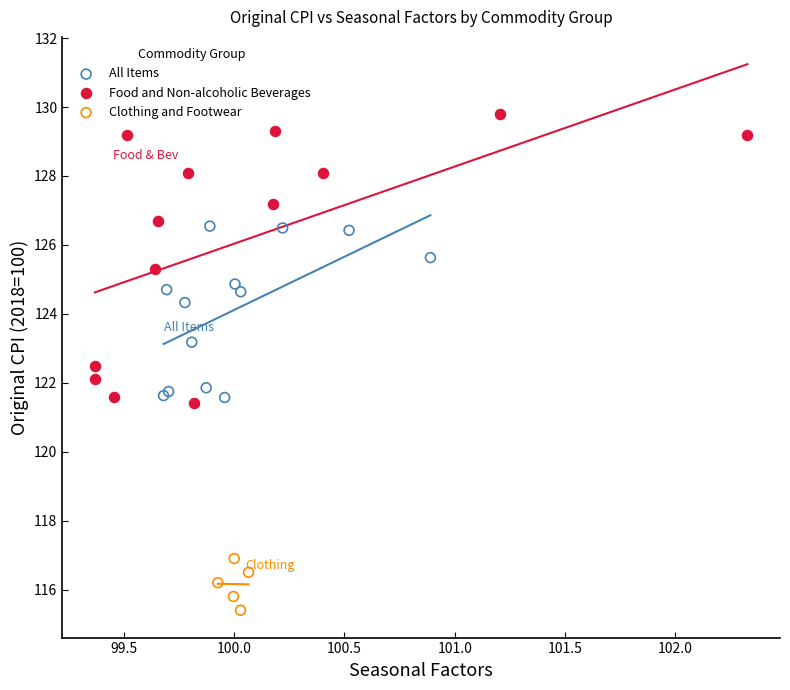

Which series contains the highest Y value?

Food and Non-alcoholic Beverages